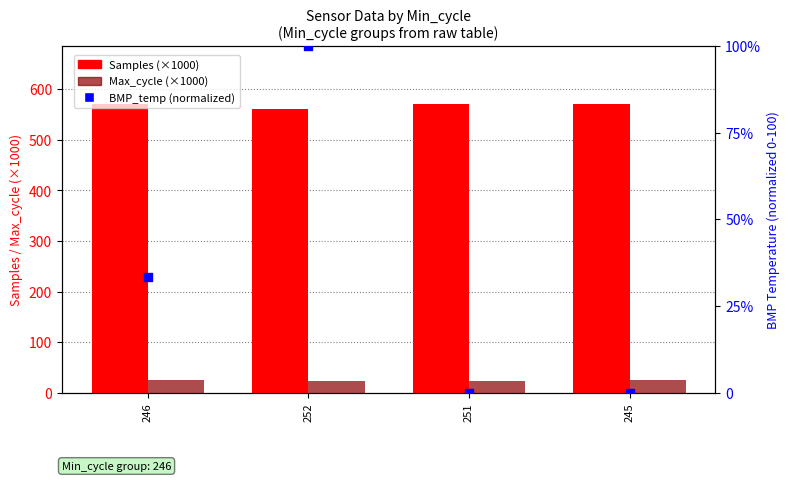

Is the value of Samples (×1000) at 245 greater than the value of Max_cycle (×1000) at 251?

Yes